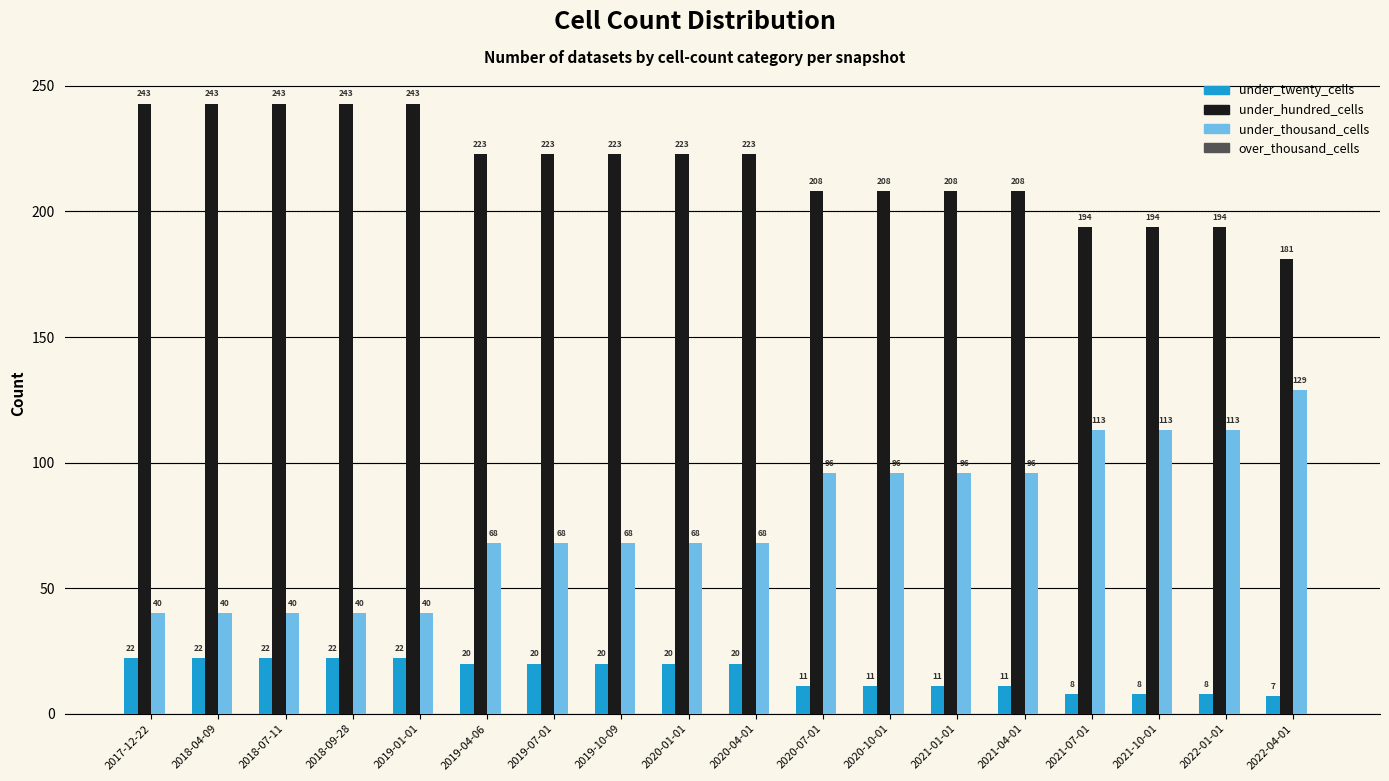

What is the difference between the maximum and minimum values in the under_twenty_cells series?

15